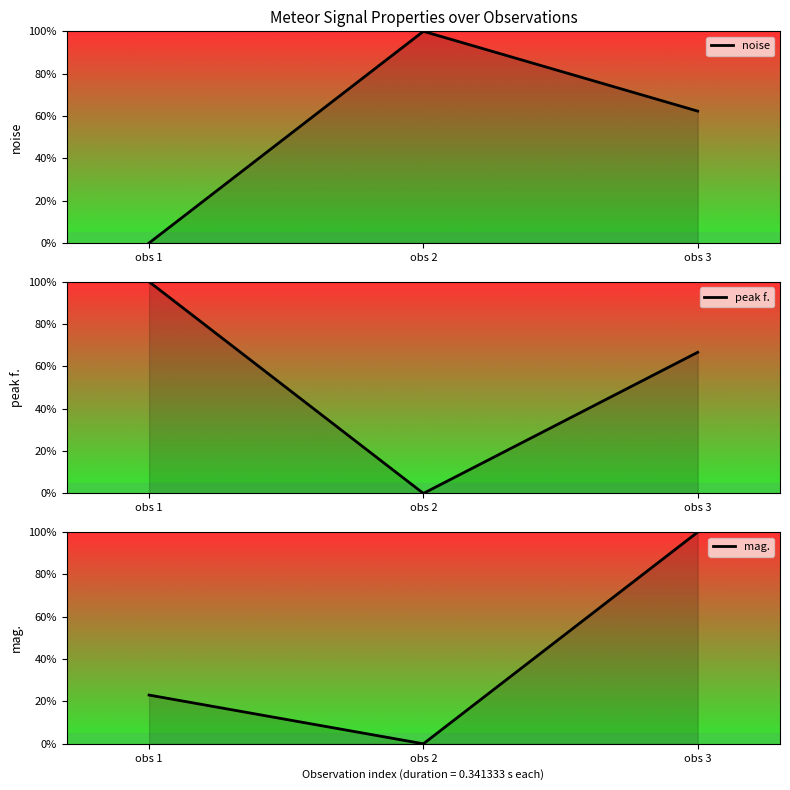

The peak f. series shows -50.0 at obs 2. True or false?

False